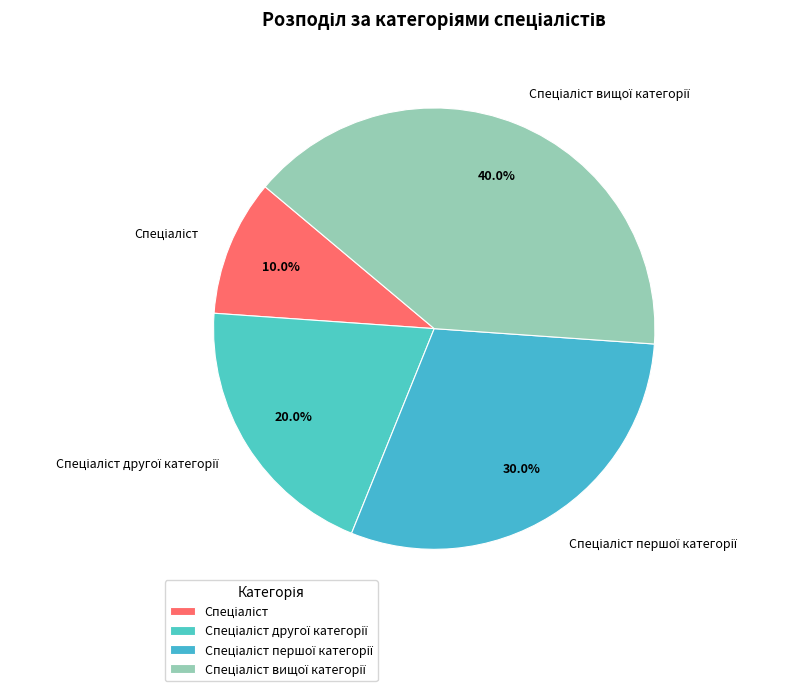

Is there a majority slice in this chart?

No